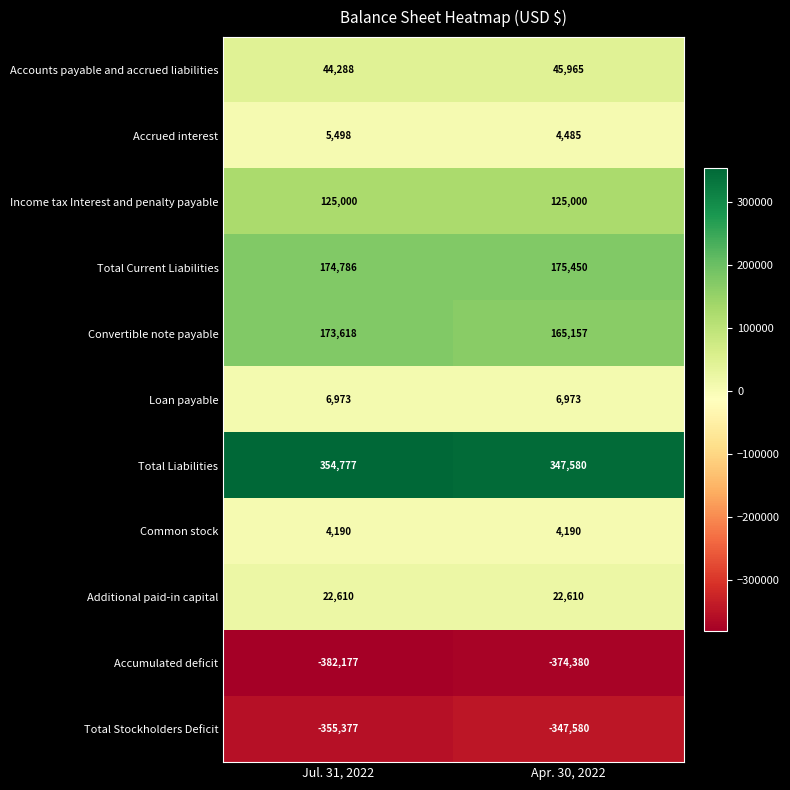

What is the maximum value shown in the chart?

354777